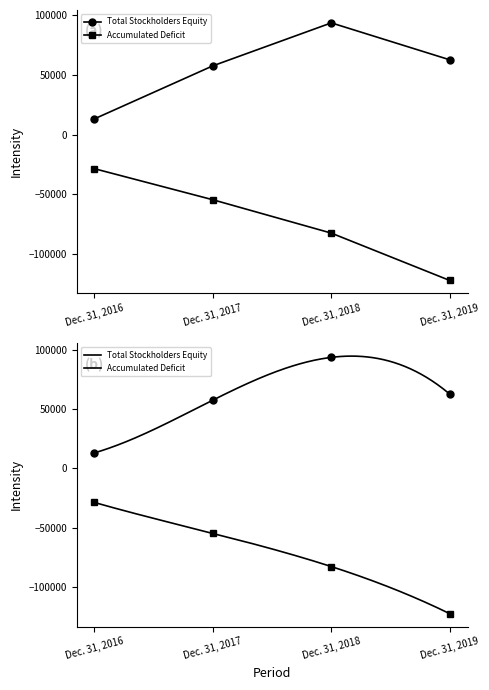

True or false: Total Stockholders Equity has a value of 112054 at Dec. 31, 2019.

False